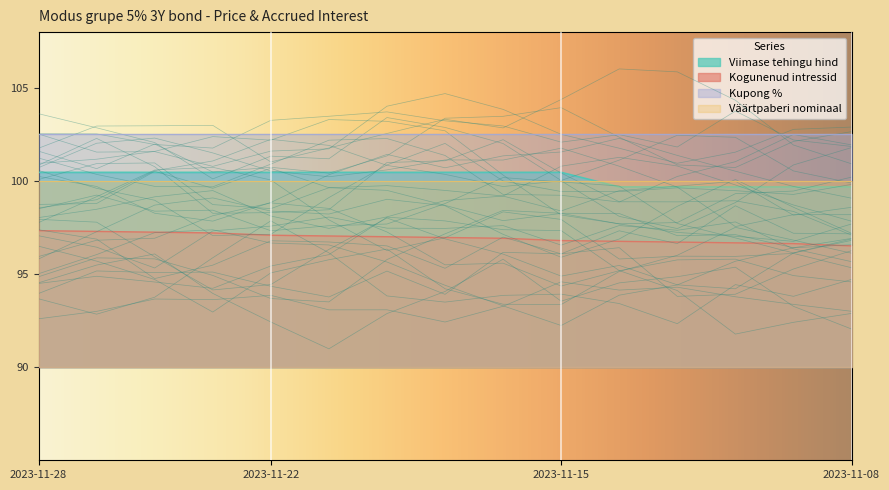

What is the maximum value for Kogunenud intressid?

97.3